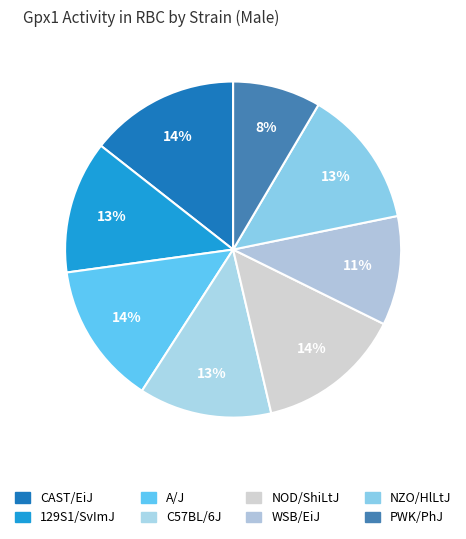

To the nearest percent, what percentage of the pie is A/J?

14%